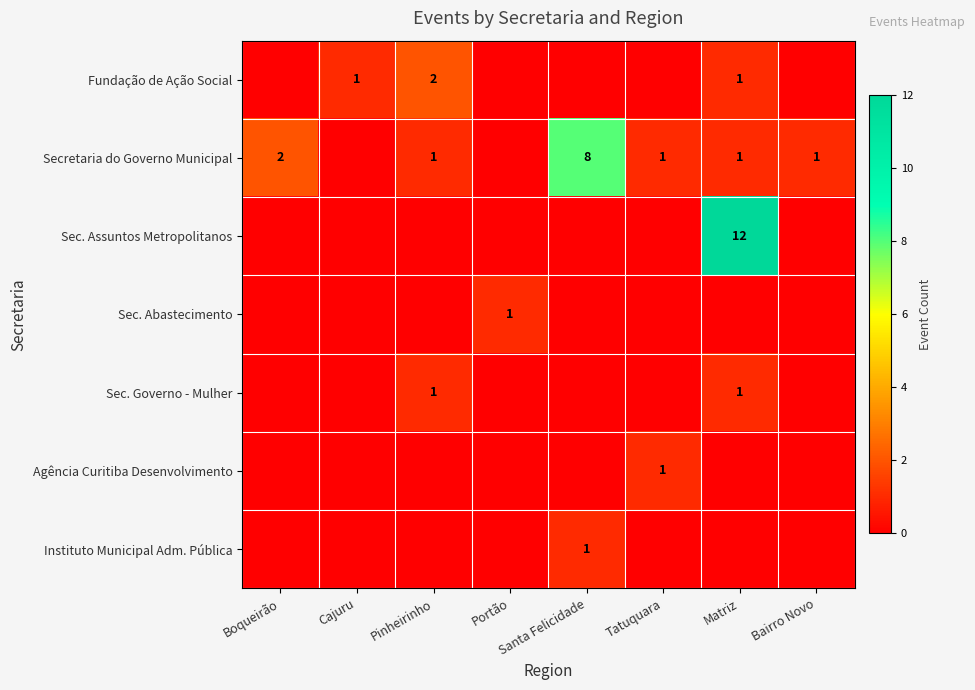

The value of Secretaria do Governo Municipal at Pinheirinho is 0. True or false?

False